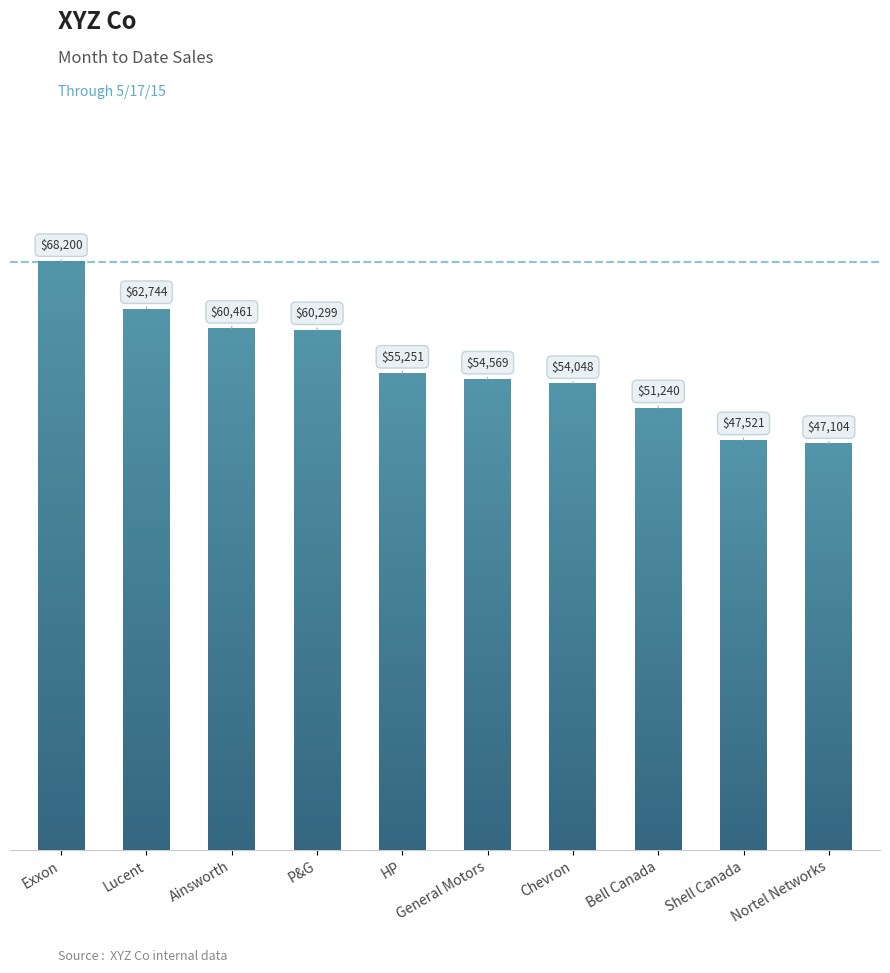

Which label corresponds to the largest value in the chart?

Exxon